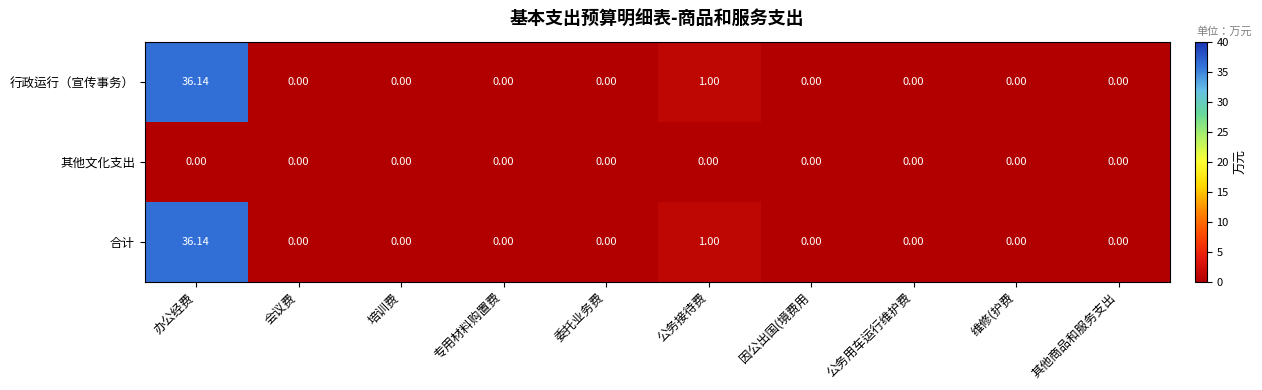

At which category is the sum across all series the highest?

办公经费